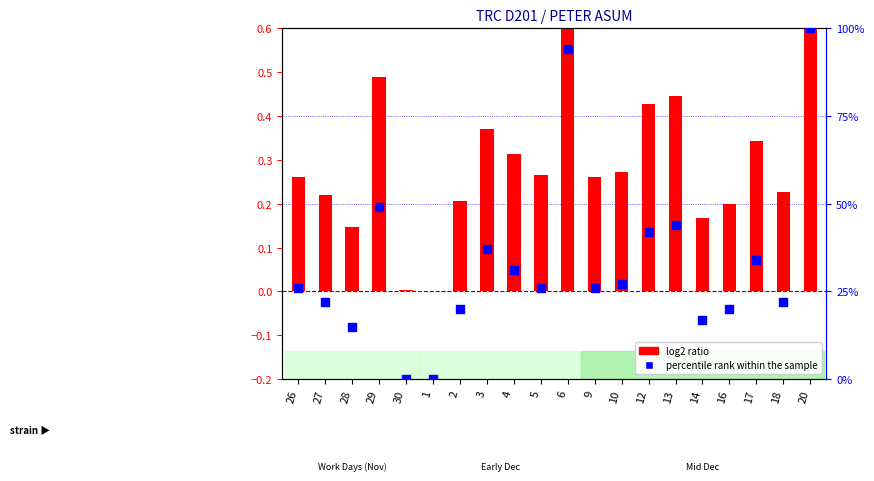

Which series has the largest total across all categories?

percentile rank within the sample